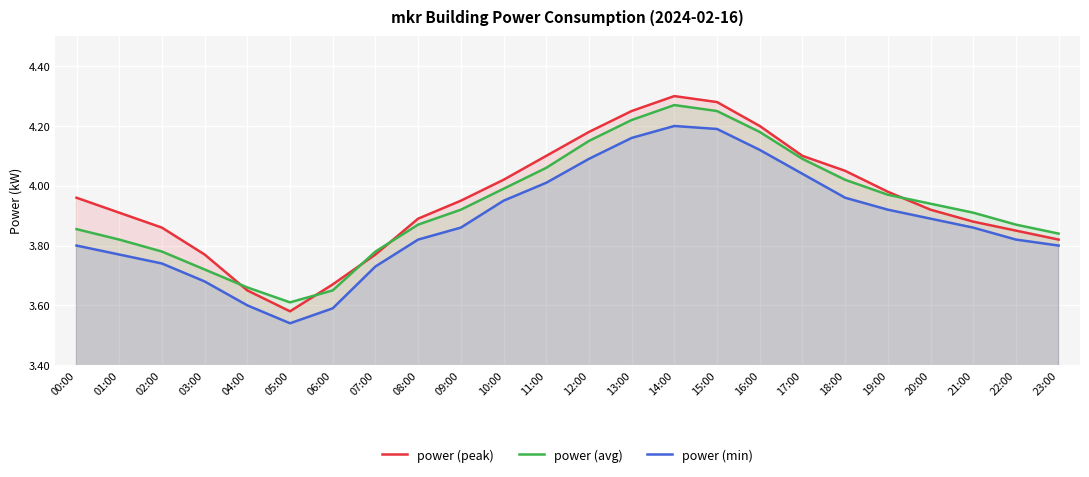

What is the label of the 24th point from the left?

23:00